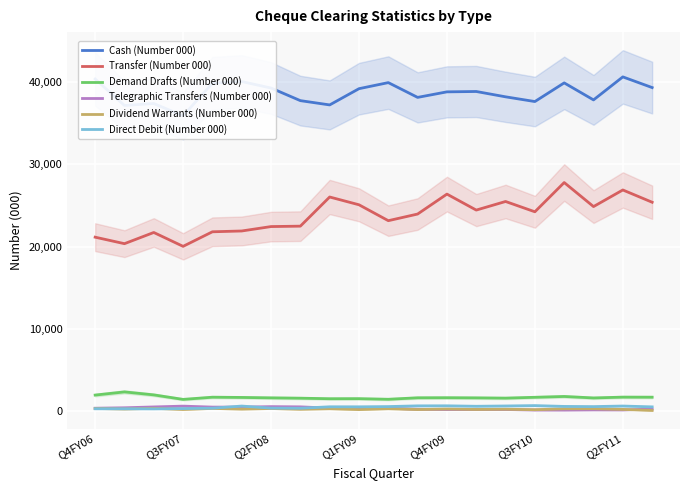

True or false: Direct Debit (Number 000) and Transfer (Number 000) intersect in this chart.

False